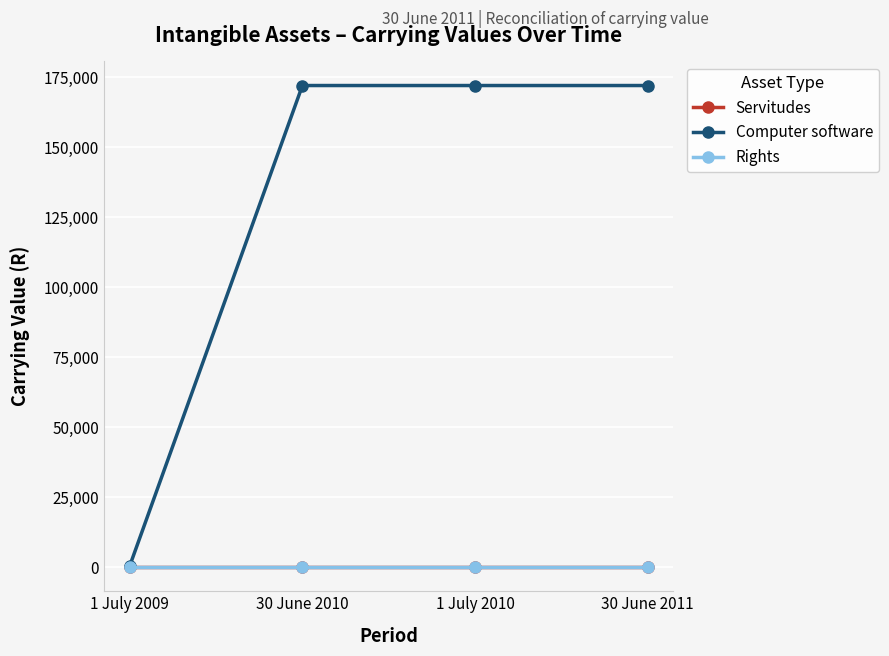

Does the chart have visible grid lines?

Yes